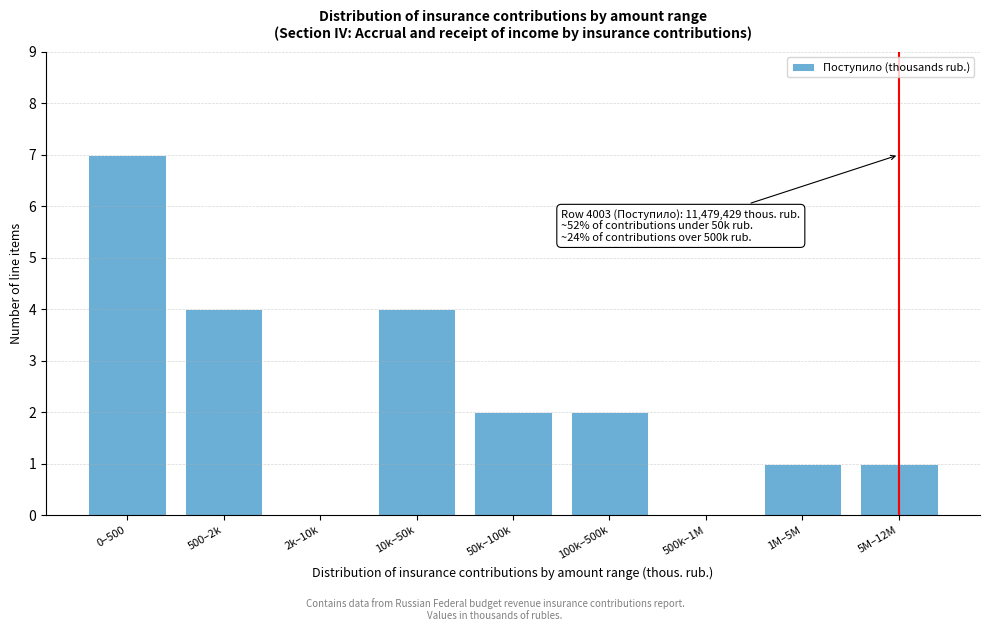

Reading right to left, transcribe all the data shown in this chart.

5M–12M=1	1M–5M=1	500k–1M=0	100k–500k=2	50k–100k=2	10k–50k=4	2k–10k=0	500–2k=4	0–500=7